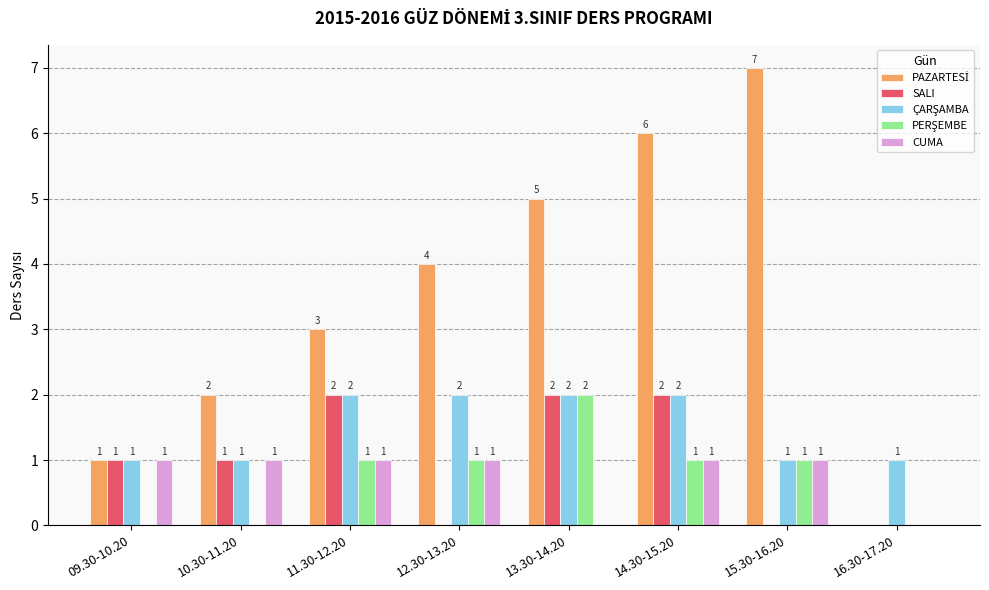

Is it true that CUMA equals 1 at 10.30-11.20?

True